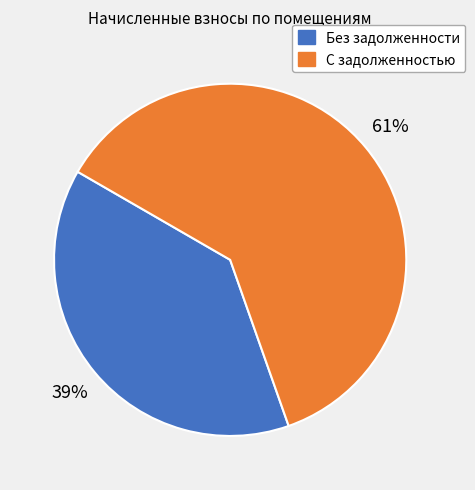

Is there any slice that represents more than half of the pie?

Yes